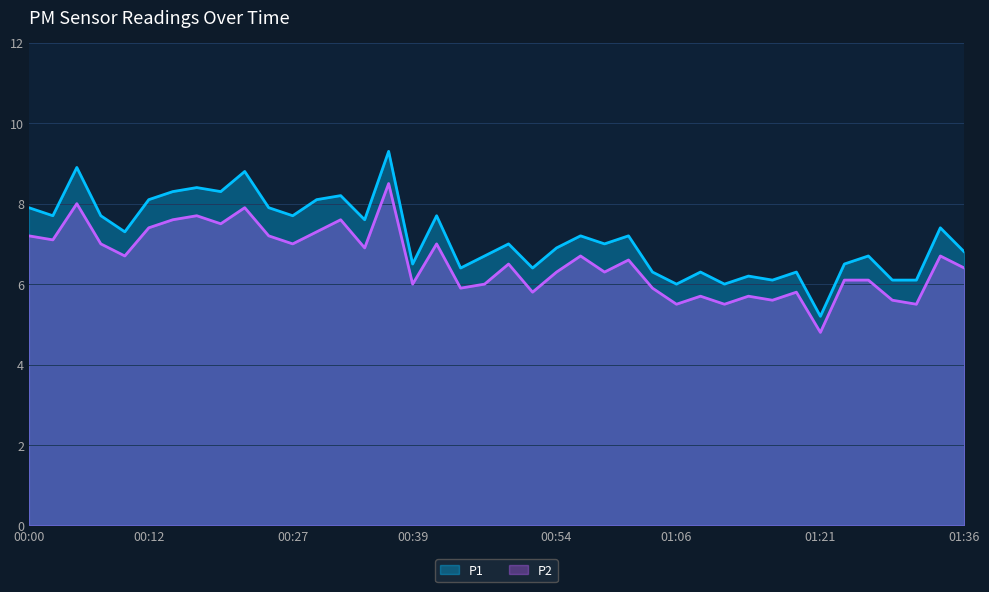

At which category does P2 reach its first local peak?

00:05